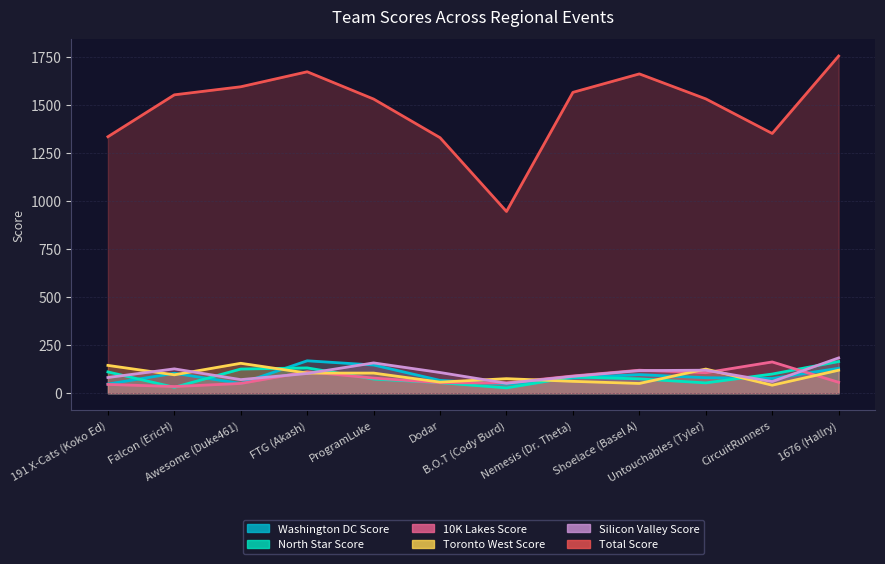

What is the value of the Washington DC Score point at the 4th from the left?

169